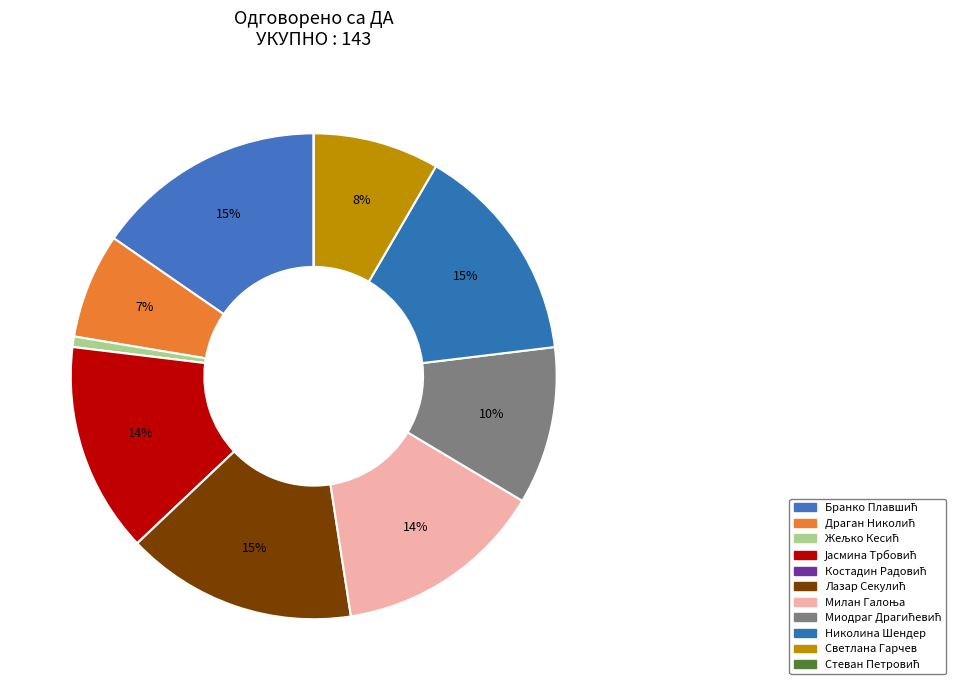

To the nearest percent, what is the average slice percentage?

9%